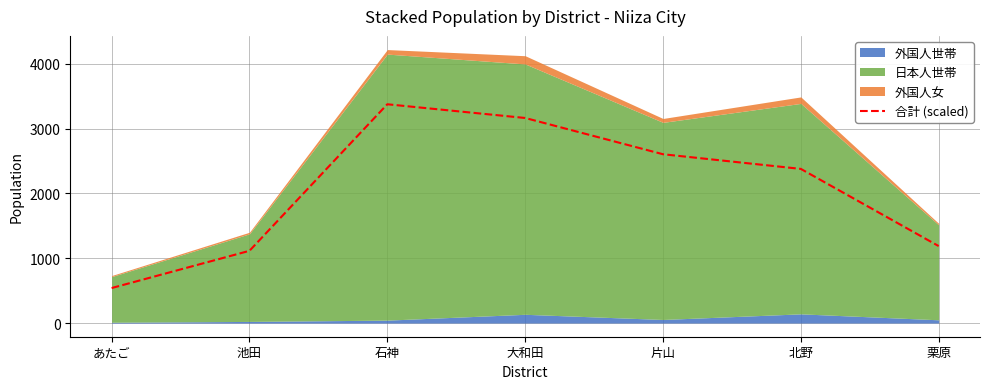

What position from the right is 池田?

6